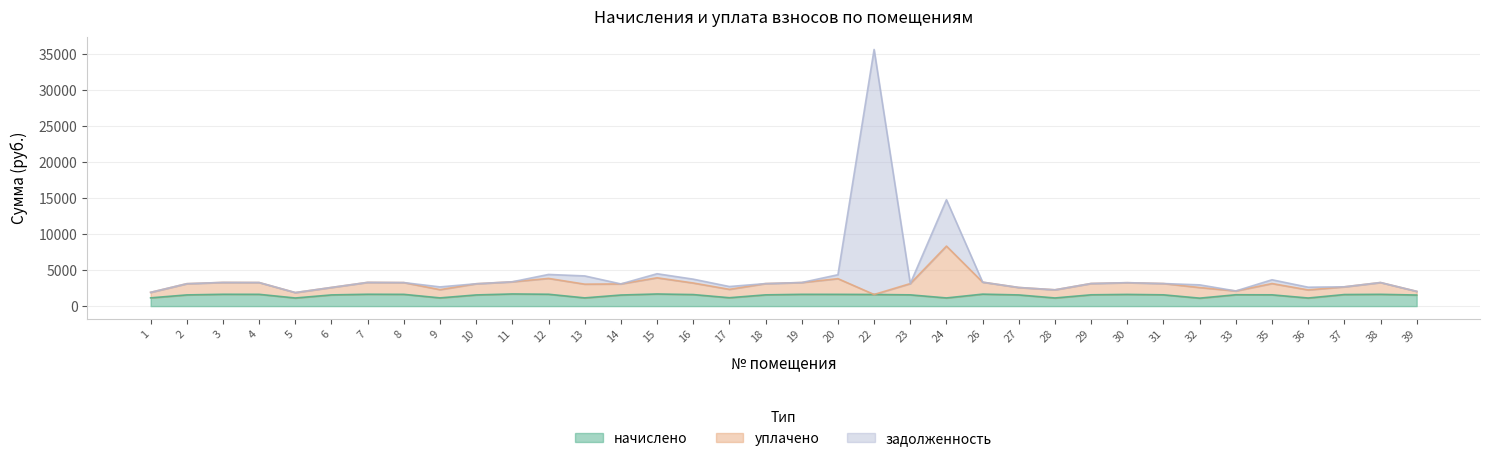

What is the average value of the задолженность series?

4324.9